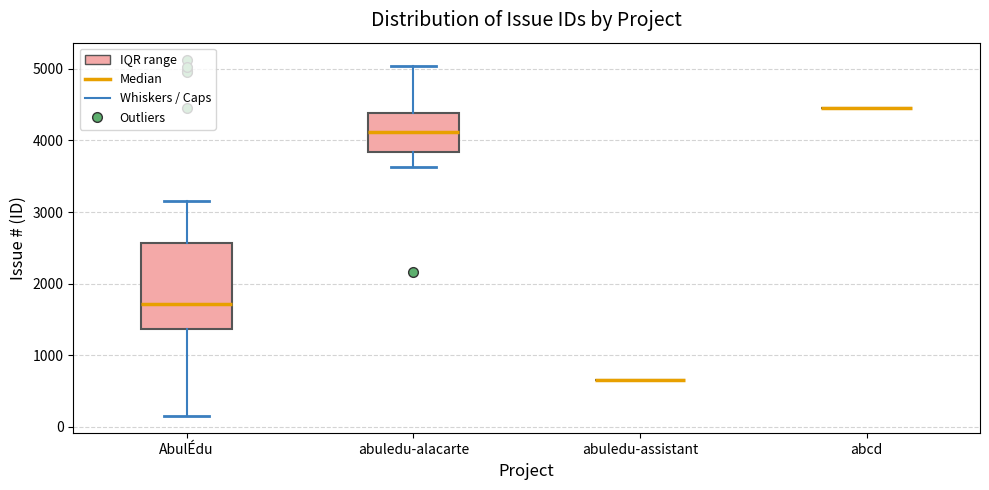

Reading left to right, transcribe this box plot: for each box, give where its median line is, the range the box spans, and where its two whiskers end, as read against the y-axis. The values are not printed on the chart, so give them approximately, as read against the axis.

AbulÉdu: median 1700, box 1400 to 2600, whiskers 200 to 3200
abuledu-alacarte: median 4100, box 3800 to 4400, whiskers 3600 to 5000
abuledu-assistant: box collapsed to a line at 700, whiskers 700 to 700
abcd: box collapsed to a line at 4500, whiskers 4500 to 4500